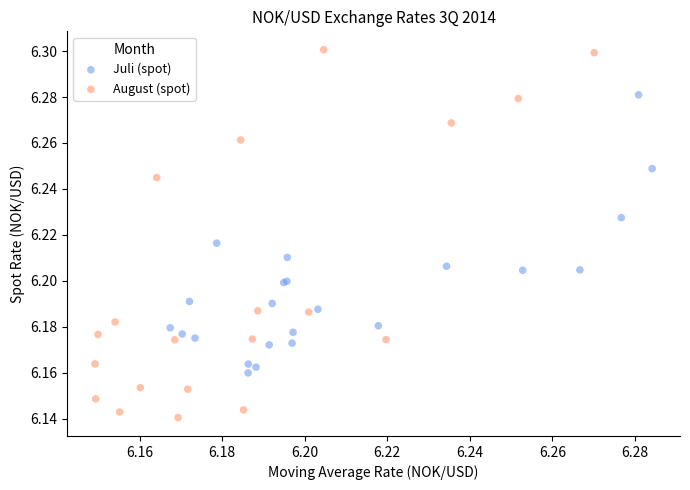

Which series has the largest Y range (max minus min)?

August (spot)